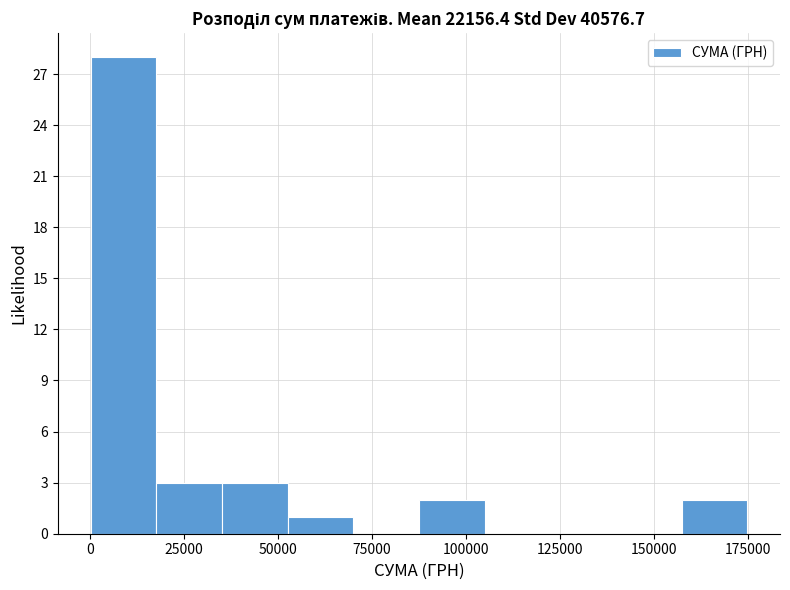

Read against the x-axis, roughly where is the centre of the tallest bar?

10000